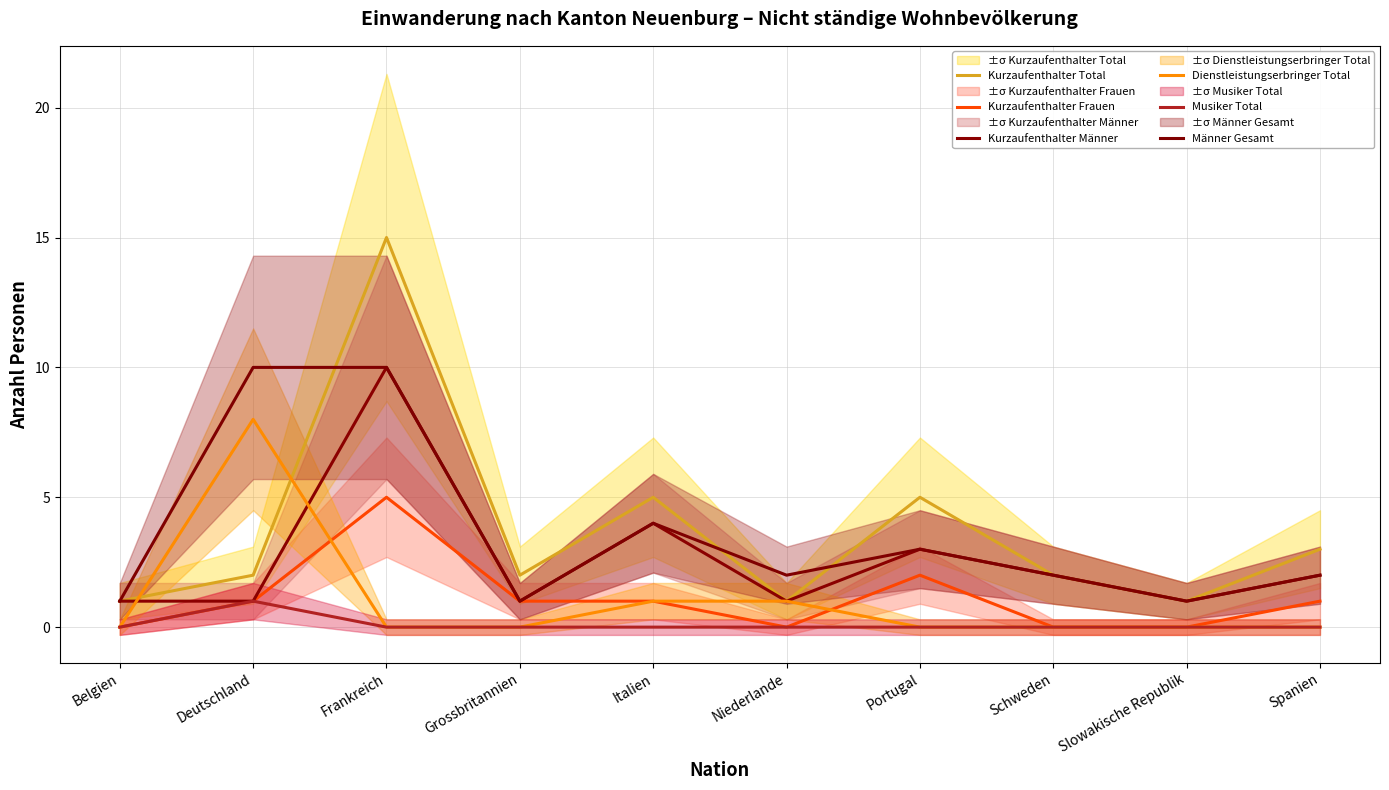

Is it true that Kurzaufenthalter Männer equals 4 at Portugal?

False